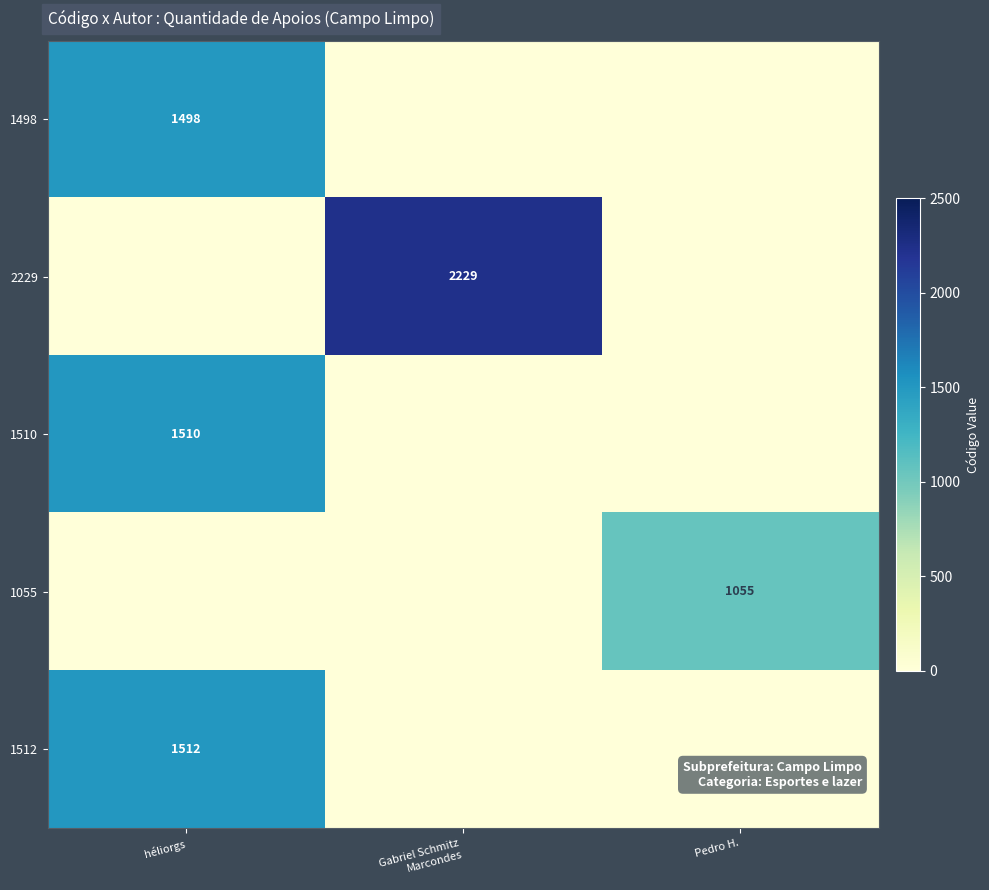

Is it true that 1510 equals 1510 at héliorgs?

True